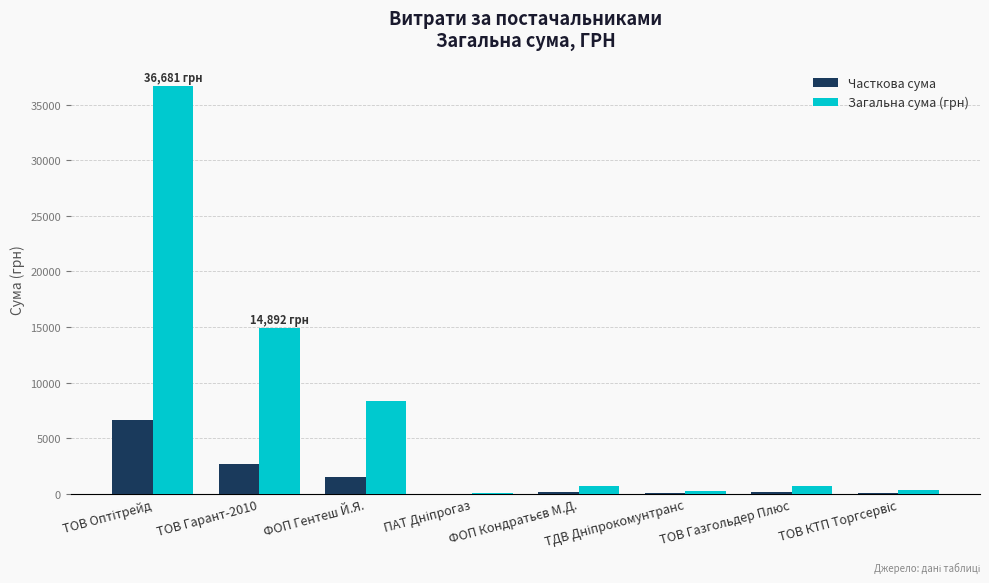

What is the maximum value shown in the chart?

36681.0